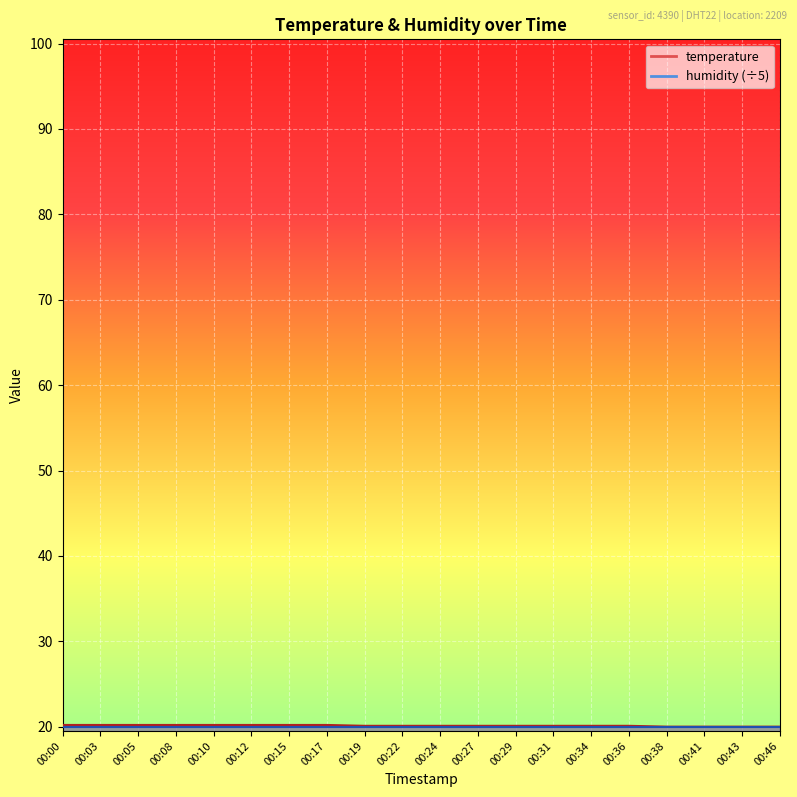

Read the value at 00:31.

20.1